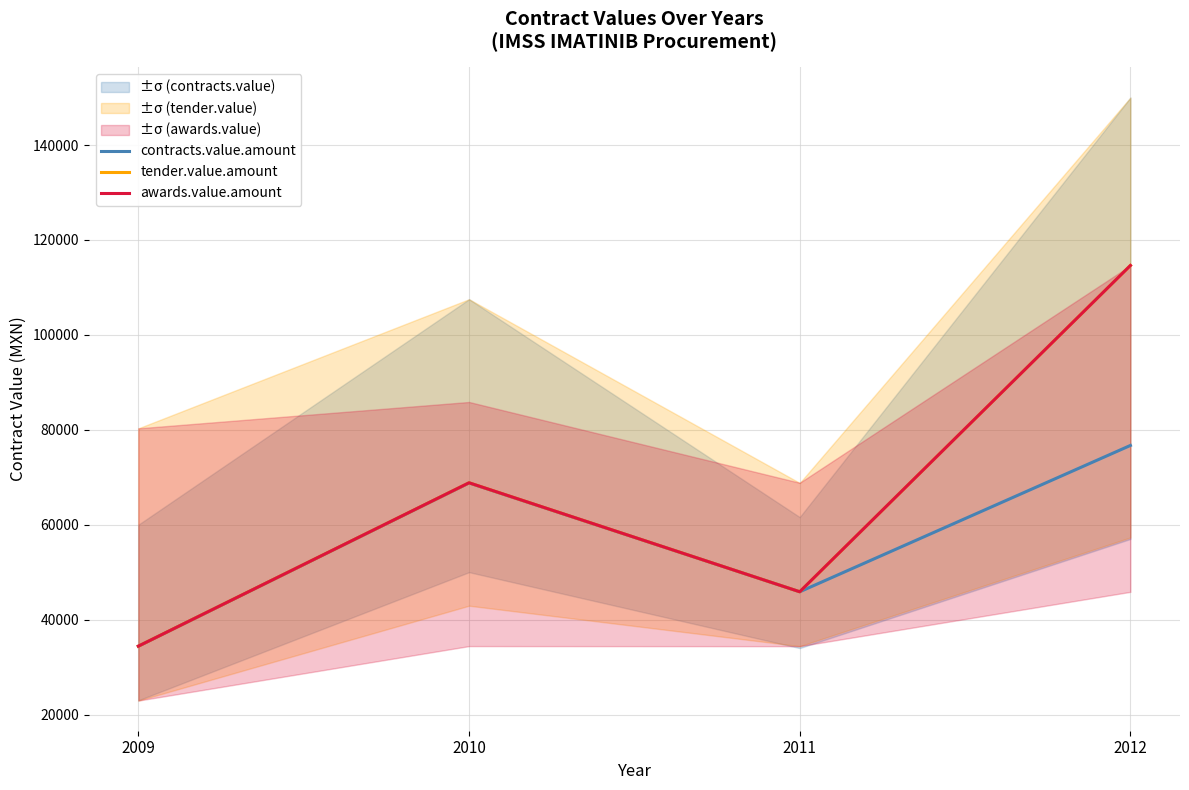

True or false: contracts.value.amount and tender.value.amount cross at least once.

False